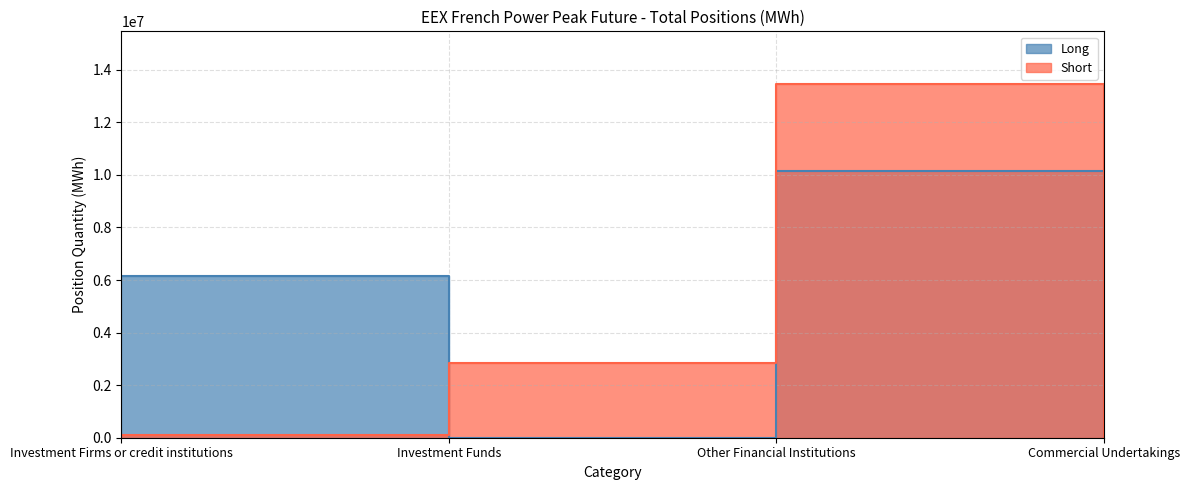

Reading right to left, extract all data points from this chart.

Long: Commercial Undertakings=0	Other Financial Institutions=10160964	Investment Funds=5544	Investment Firms or credit institutions=6135012
Short: Commercial Undertakings=0	Other Financial Institutions=13443708	Investment Funds=2851920	Investment Firms or credit institutions=104568